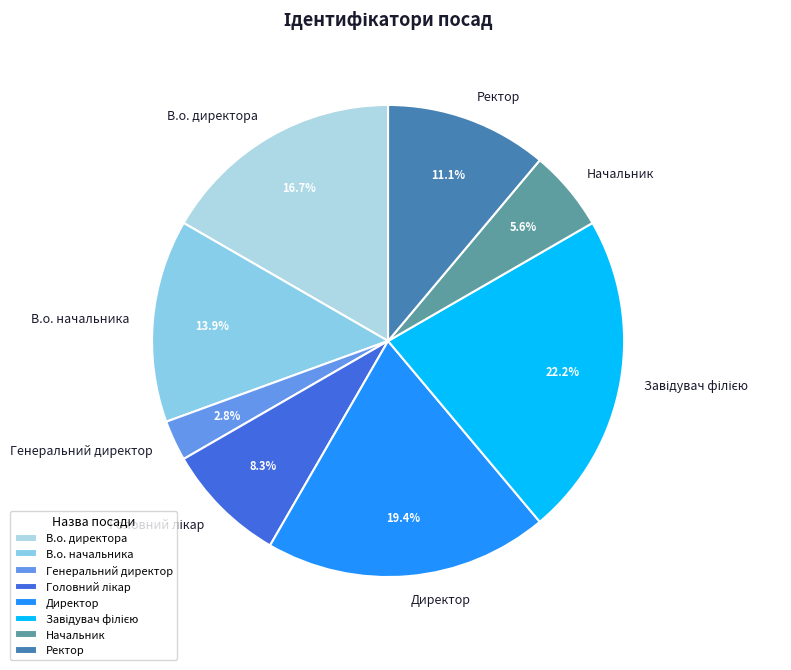

True or false: В.о. директора accounts for 7% of the total.

False